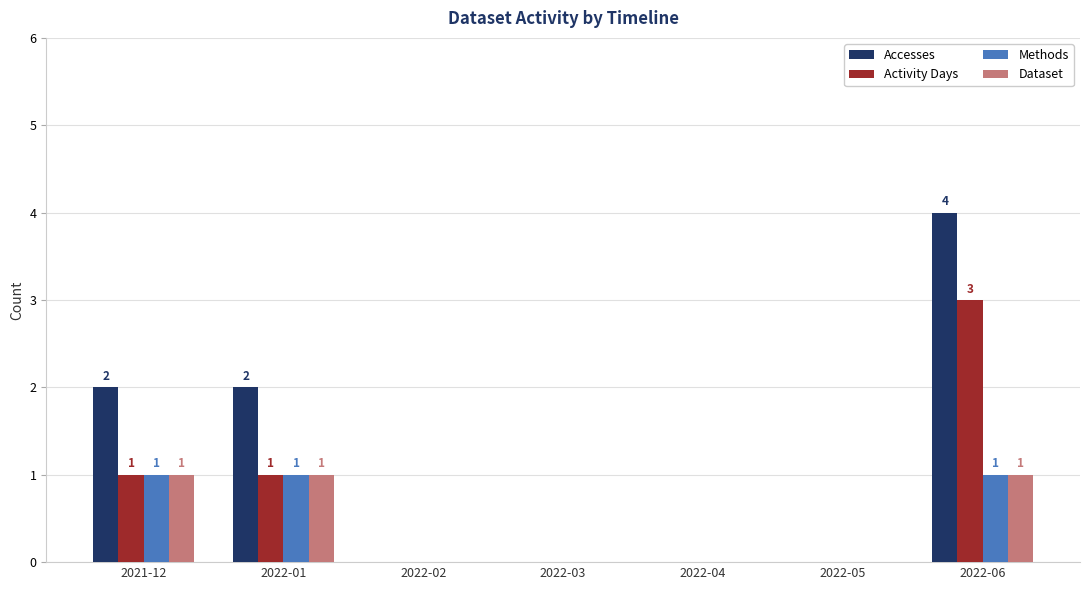

Is the value of Accesses at 2021-12 greater than the value of Activity Days at 2022-03?

Yes